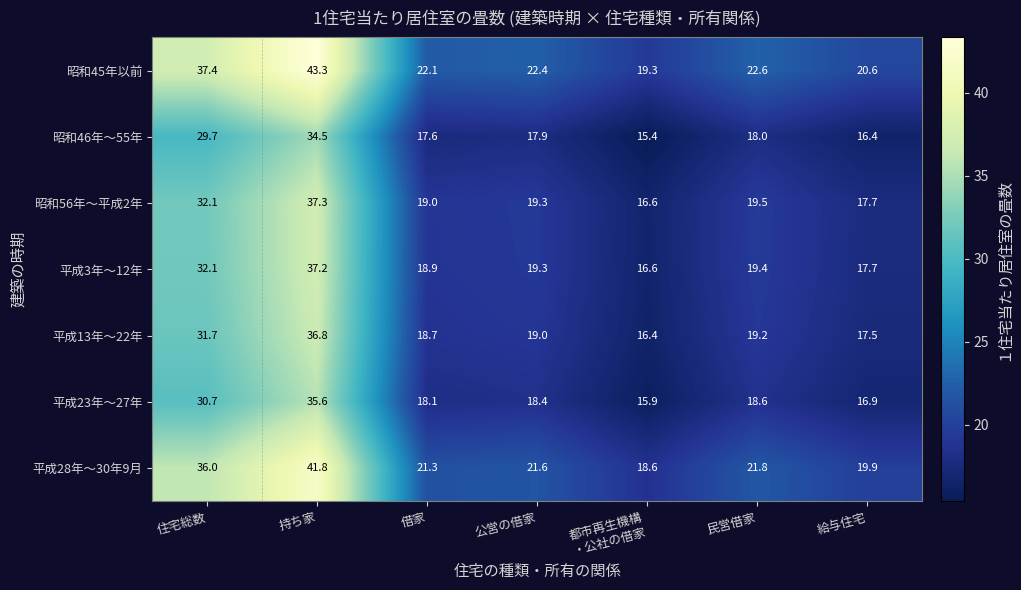

What is the difference between the highest and lowest values at 借家?

4.5